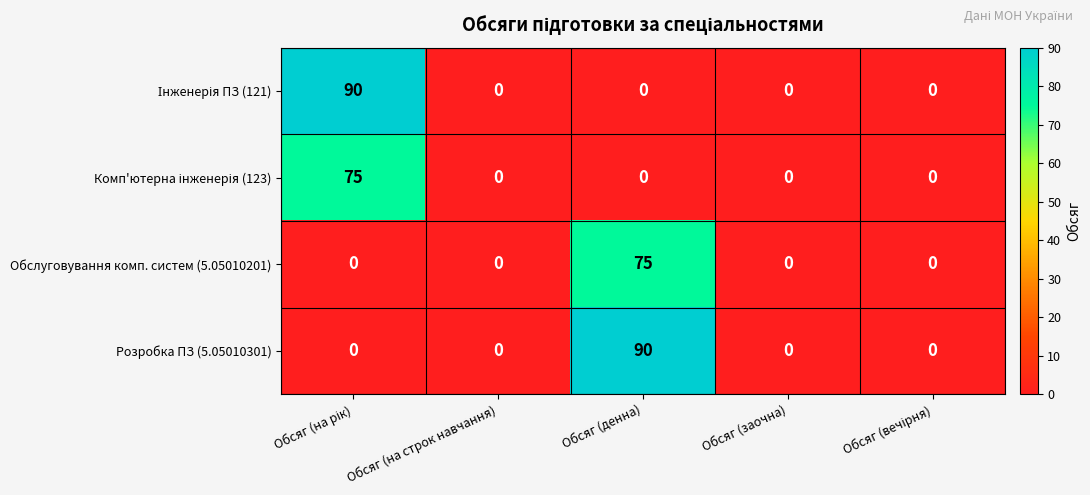

How many series are shown in this chart?

4